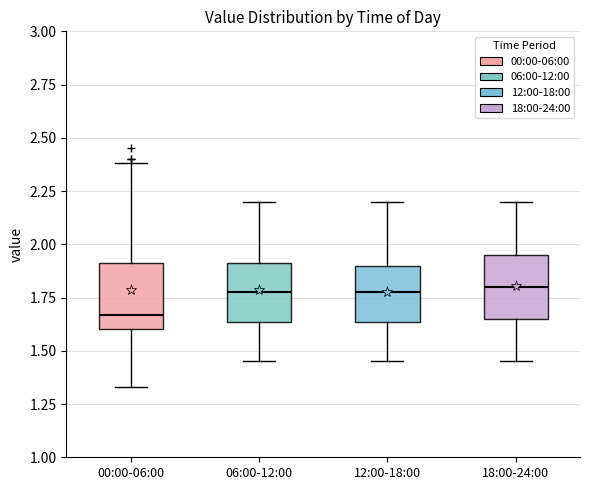

Where is the upper edge of the box for 18:00-24:00 on the y-axis? The values are not printed on the chart, so give them approximately, as read against the axis.

1.95